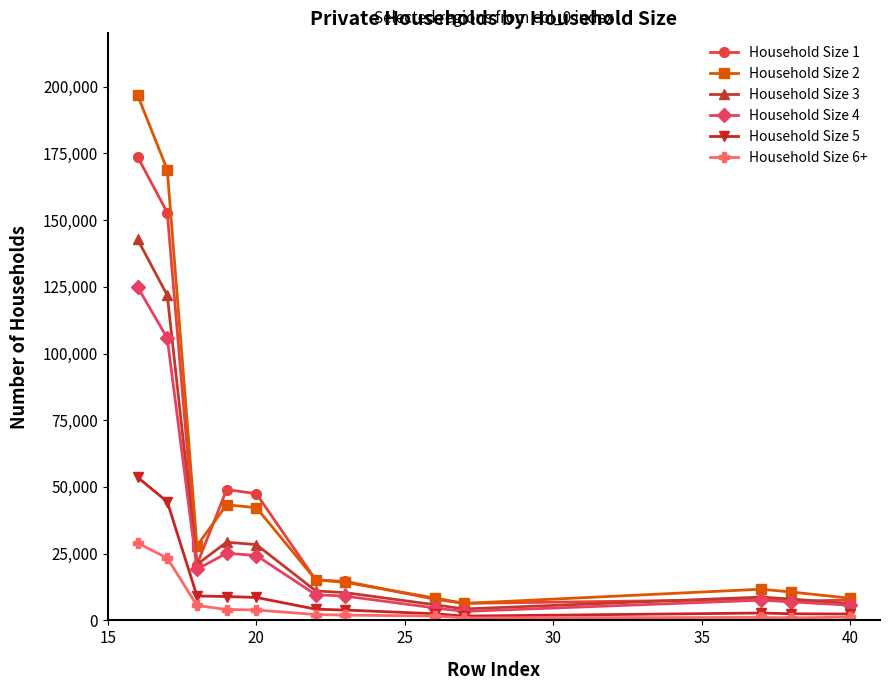

Which series has the largest total across all categories?

Household Size 2